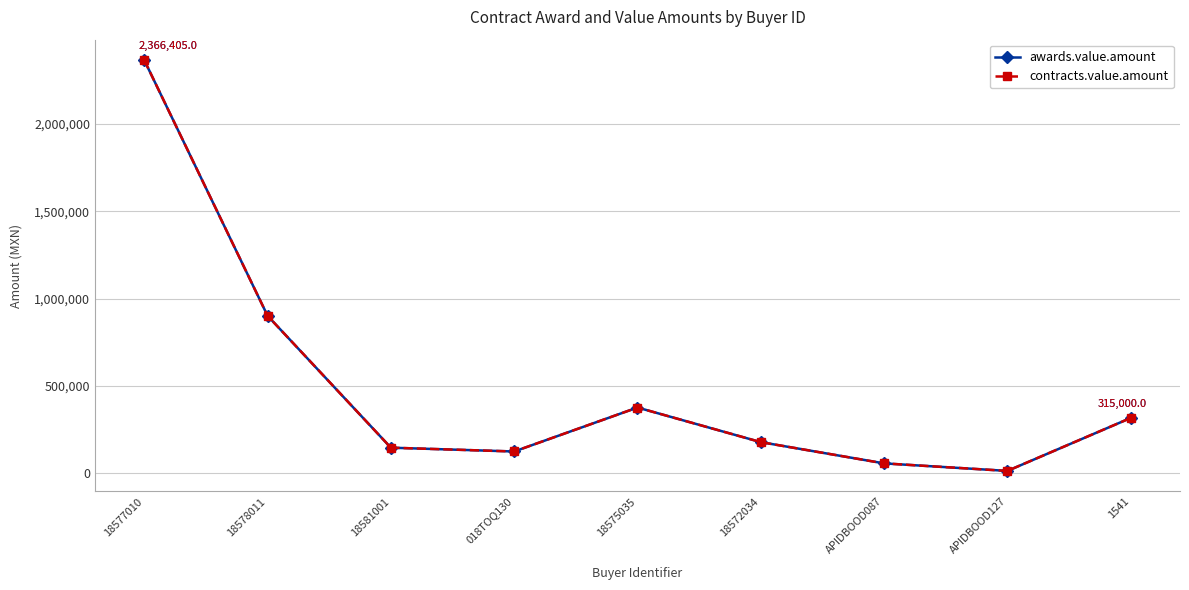

Is this an area chart (filled region under the line)?

No